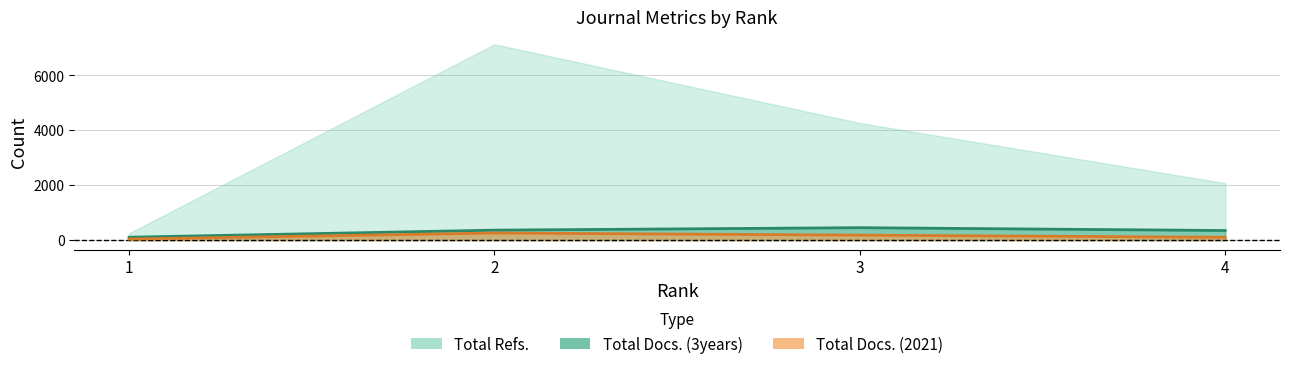

True or false: Total Docs. (2021) and Total Docs. (3years) cross at least once.

False